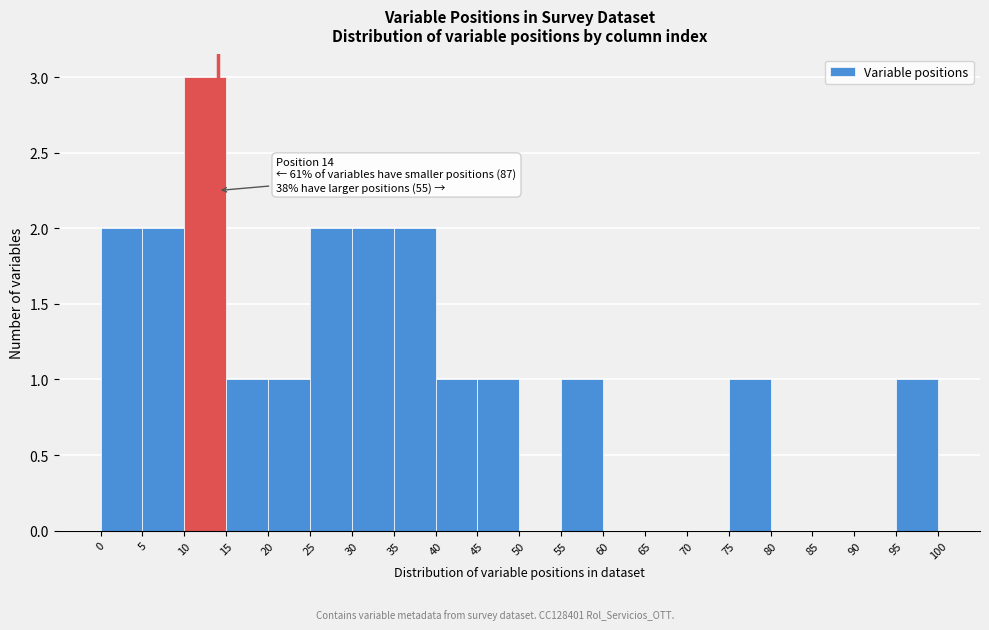

Which range on the x-axis has the tallest bar?

10 to 15